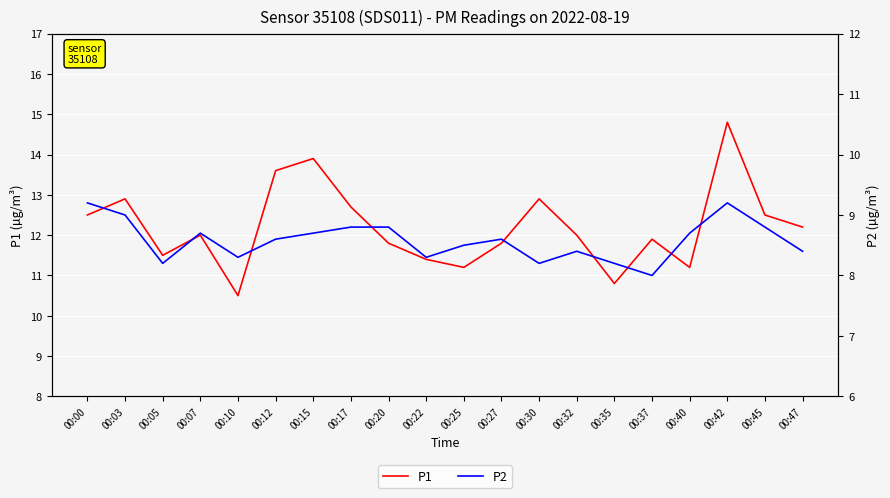

What value does the P1 series have at 00:40?

11.2